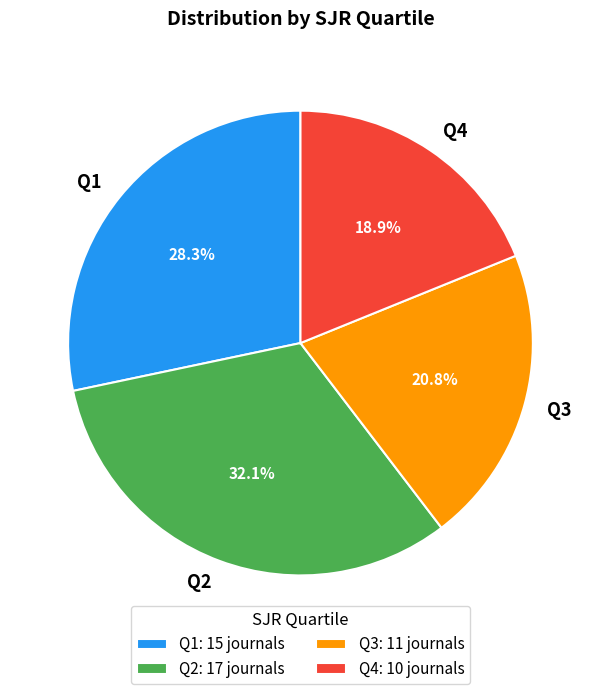

To the nearest percent, what is the difference between the largest and smallest slice percentages?

13%